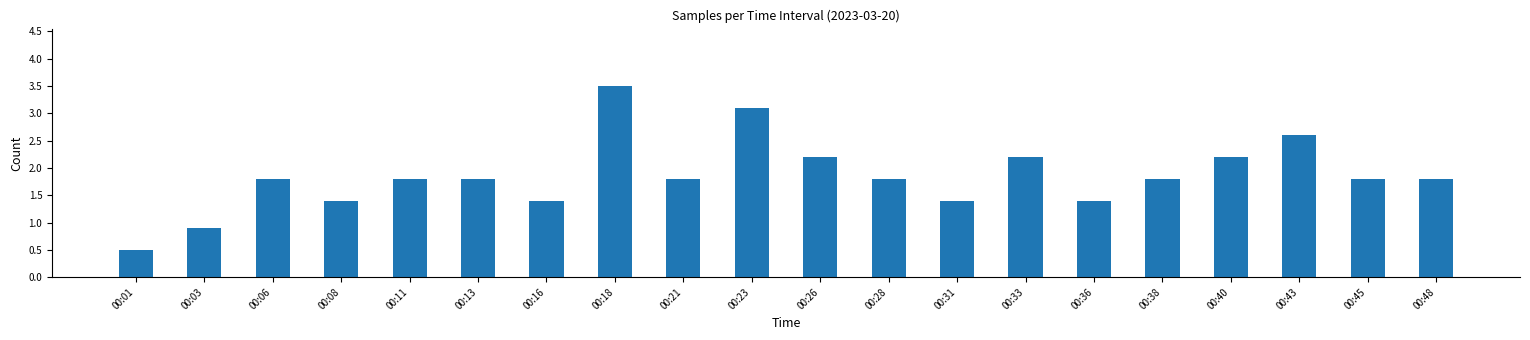

Reading left to right, what are all the values shown in this chart?

0.5	0.9	1.8	1.4	1.8	1.8	1.4	3.5	1.8	3.1	2.2	1.8	1.4	2.2	1.4	1.8	2.2	2.6	1.8	1.8